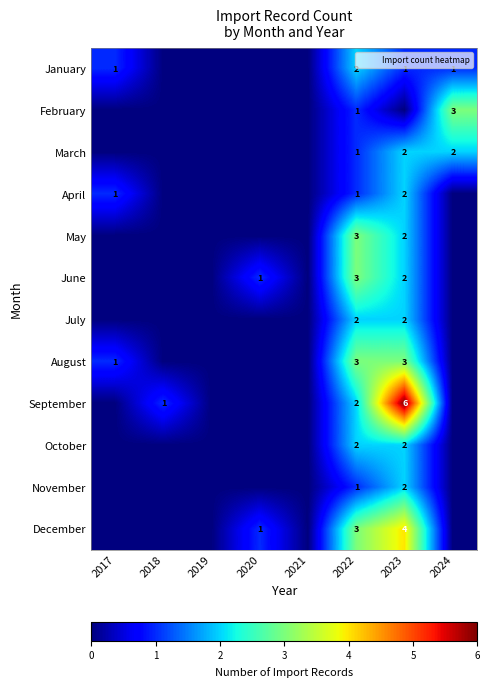

Which series changed the most between 2018 and 2023?

September